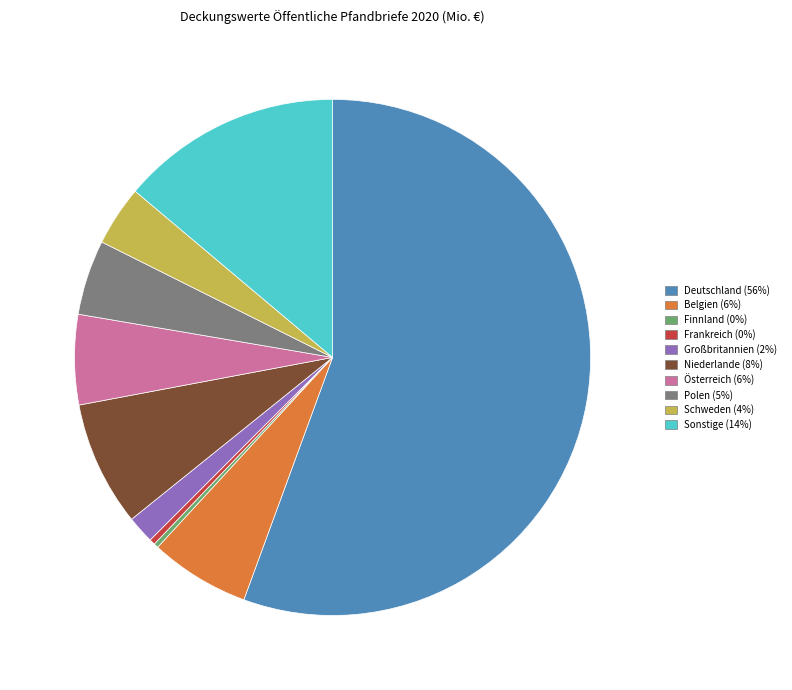

True or false: Großbritannien accounts for 9% of the total.

False